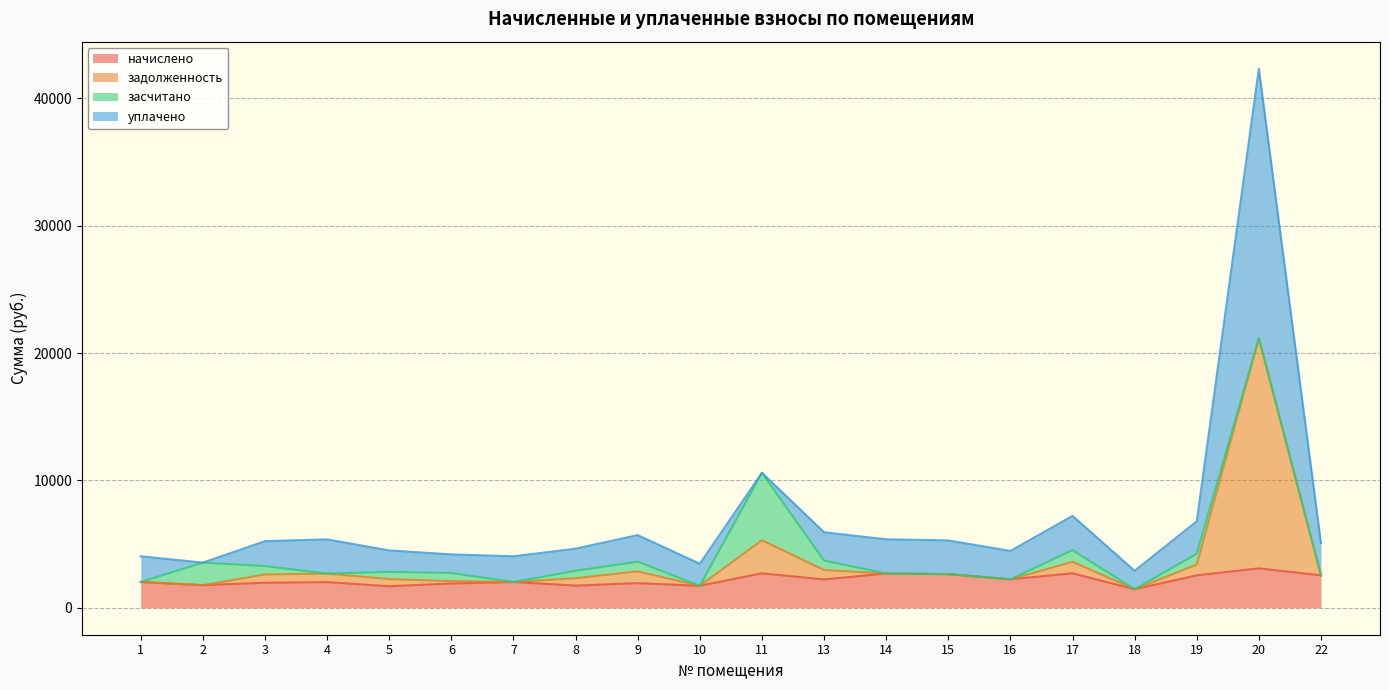

At which category does начислено reach its first local valley?

2